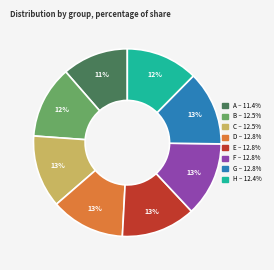

What is the smallest slice in the pie chart?

A